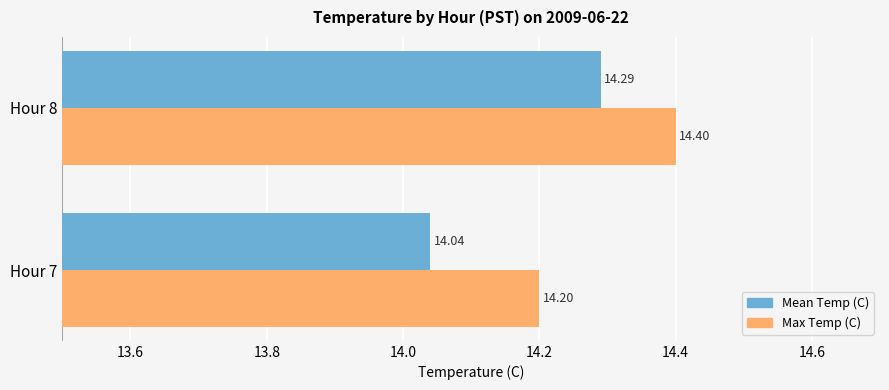

Where is Mean Temp (C) nearest to the value 14?

Hour 7